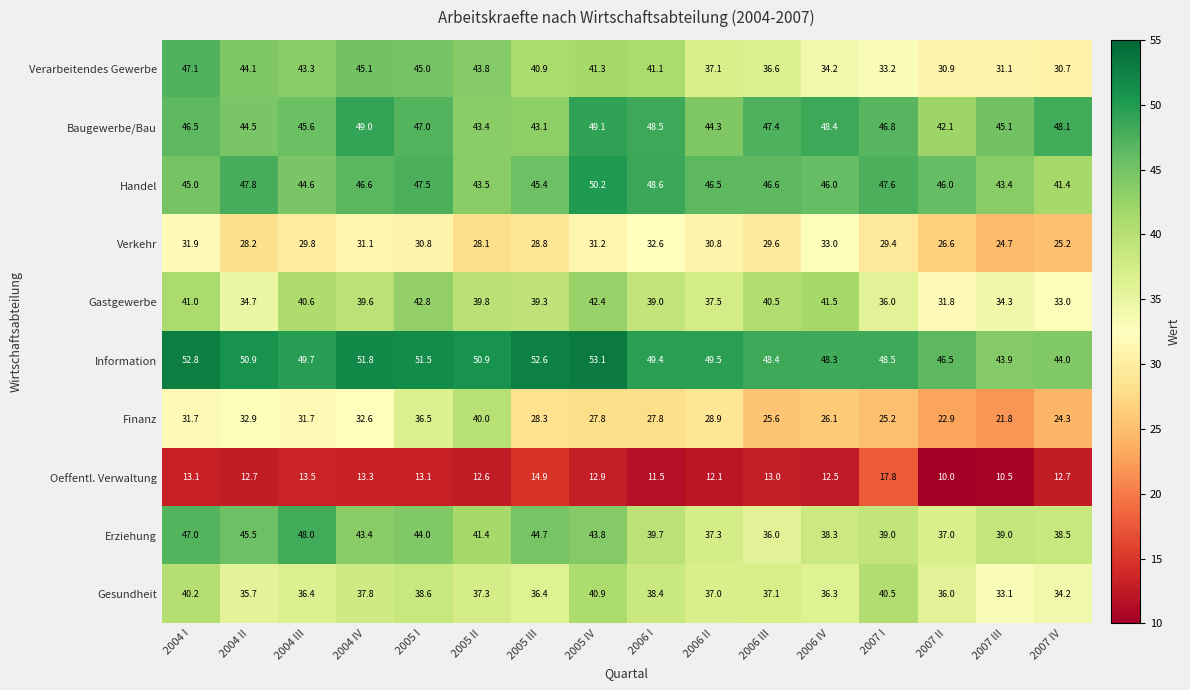

At how many categories does at least one series exceed 22?

16